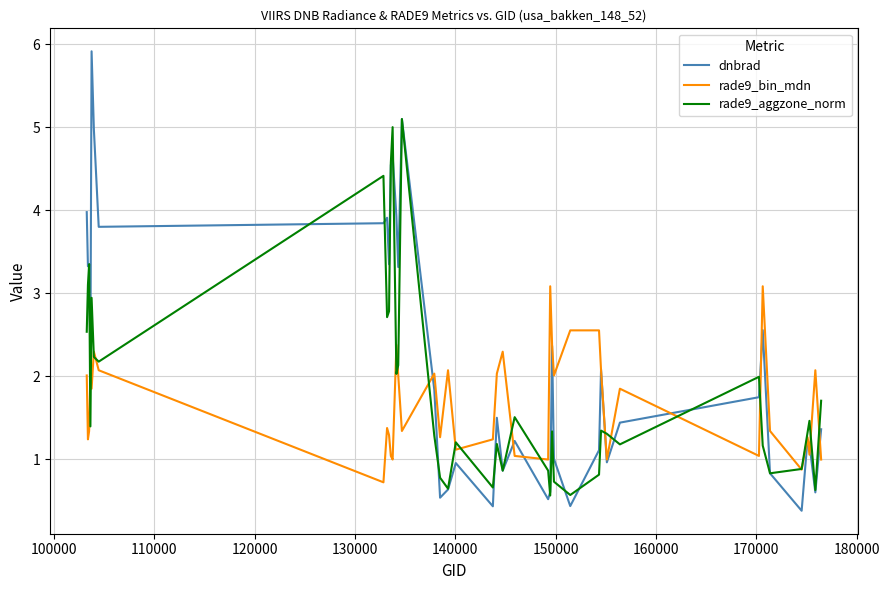

True or false: rade9_bin_mdn has more than 0 points higher than both neighbors.

True